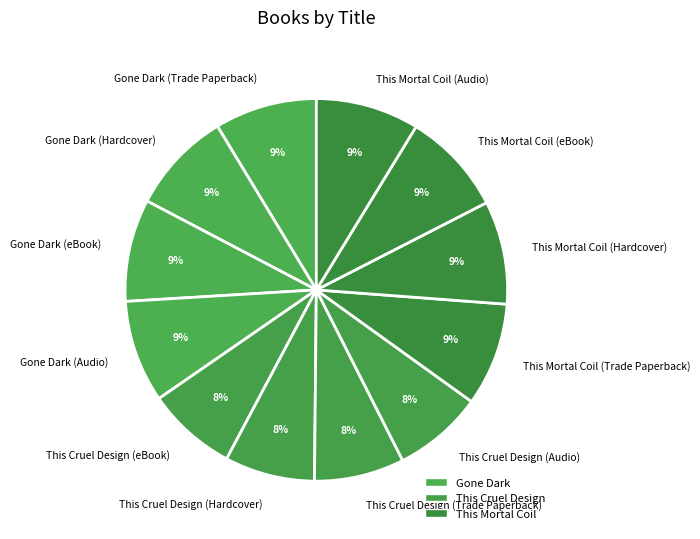

Count the number of slices in the pie.

12